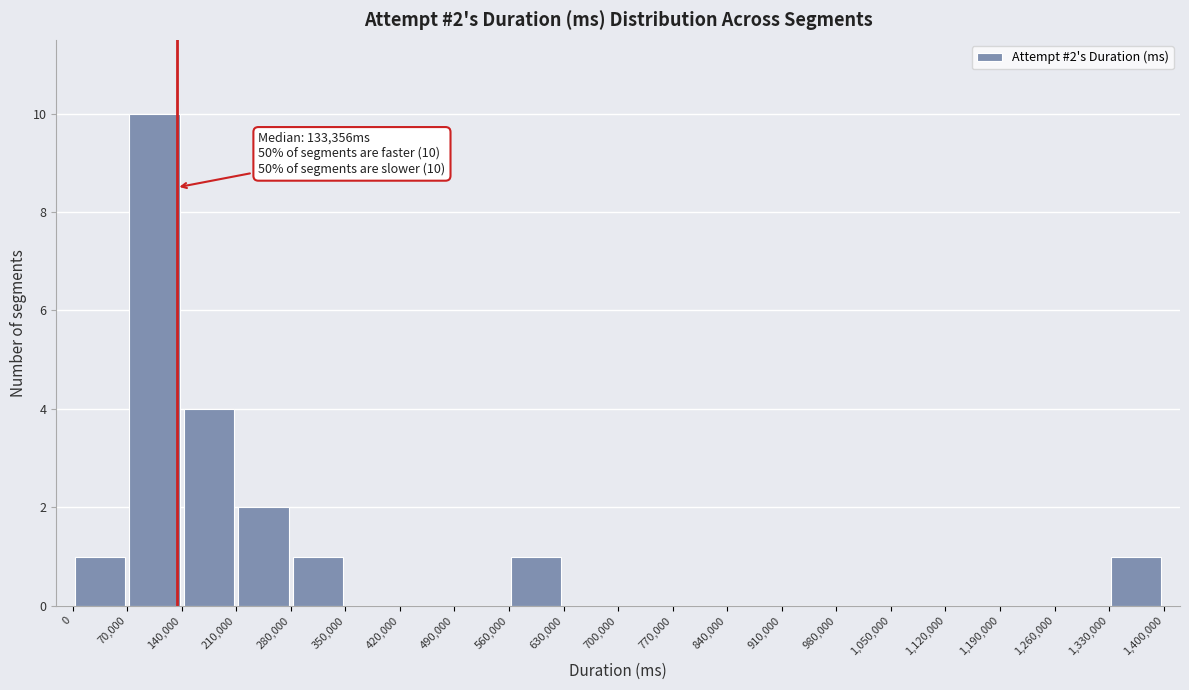

Which range on the x-axis has the tallest bar?

70,000 to 140,000